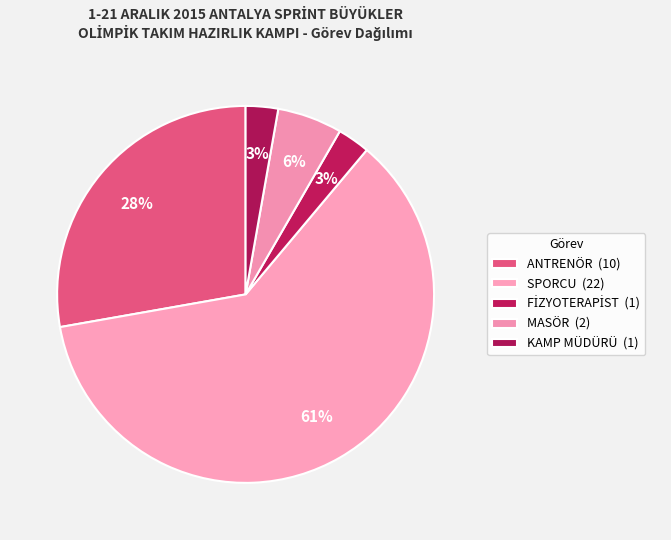

Count the number of slices in the pie.

5